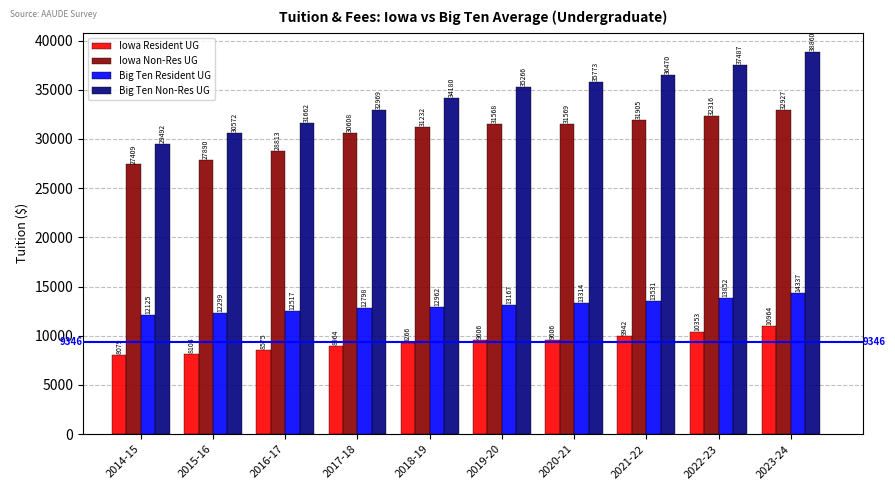

Which series has the largest total across all categories?

Big Ten Non-Res UG